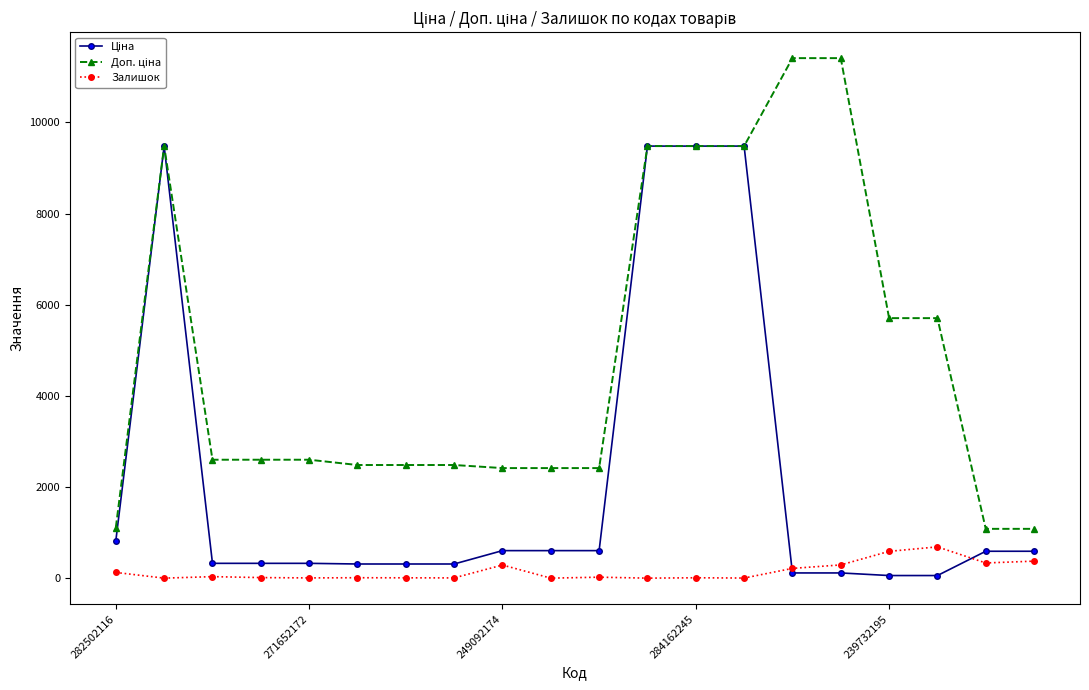

What is the value of the Залишок point at the 1st from the left?

125.0